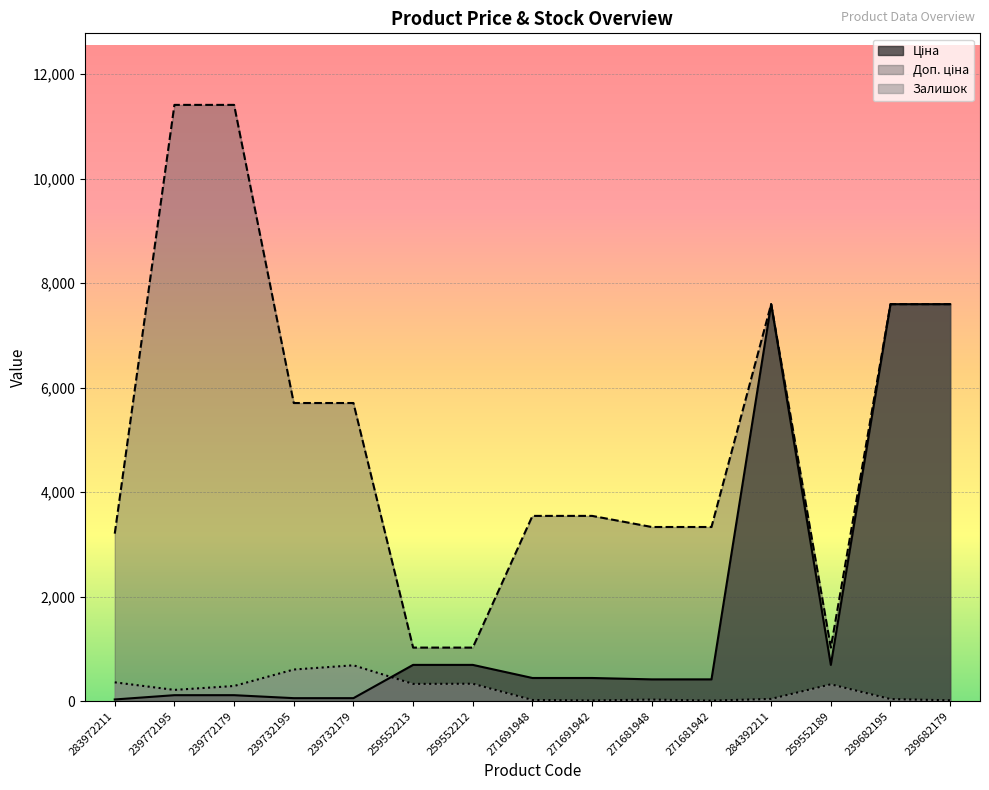

At which label does Ціна reach its peak?

284392211